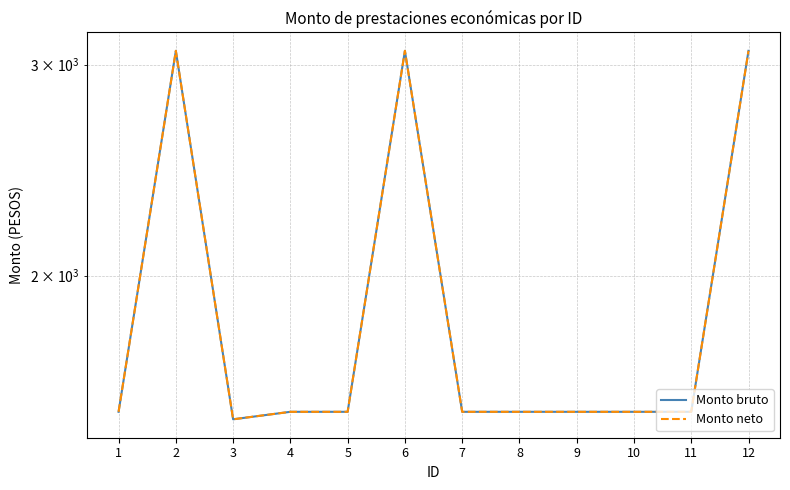

What is the minimum value for Monto neto?

1518